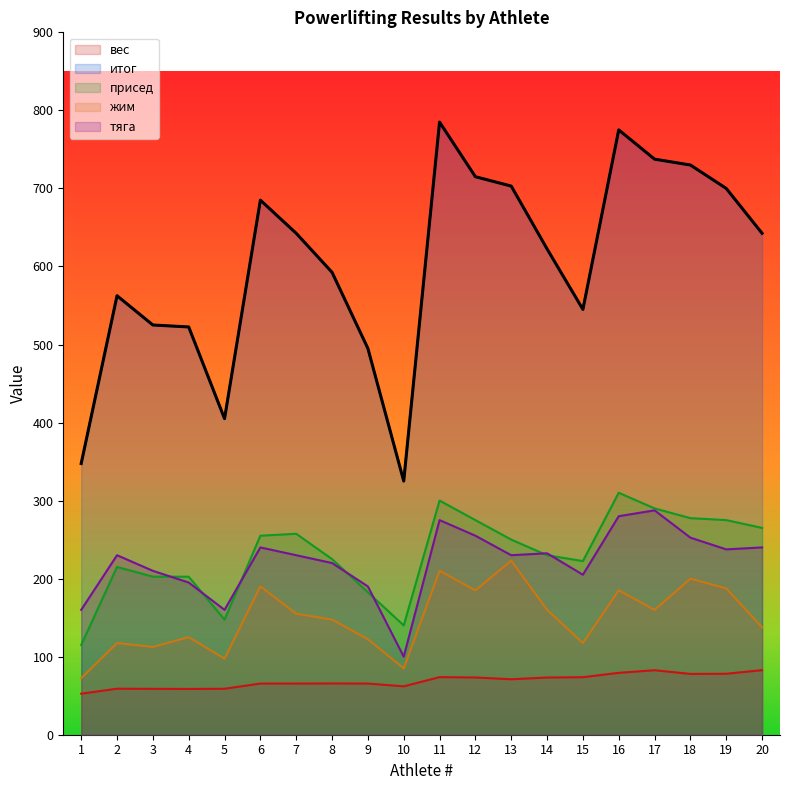

True or false: присед and вес cross at least once.

False